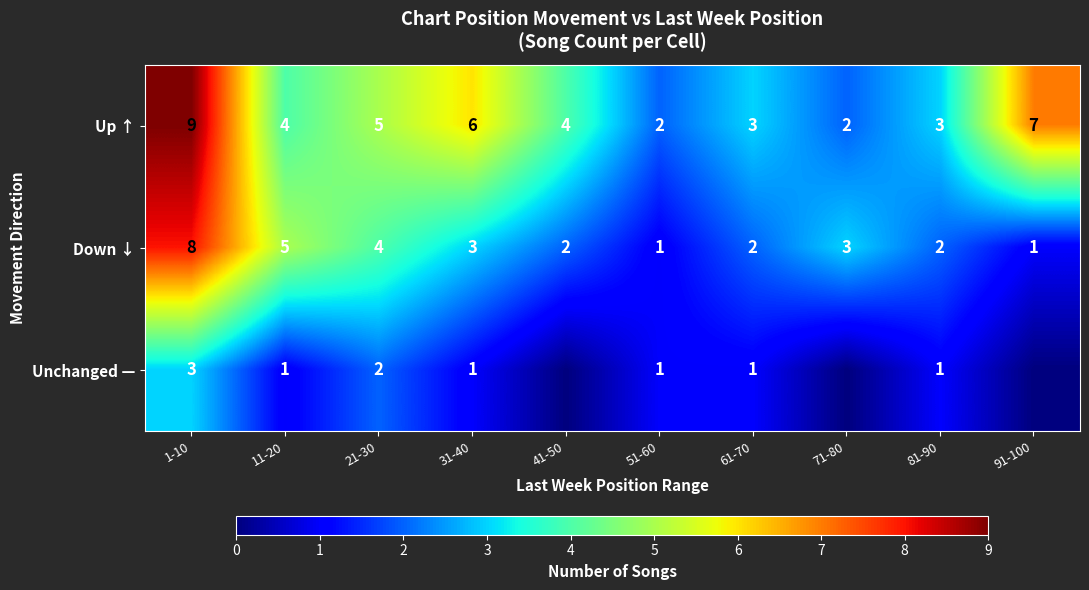

Is it true that Up ↑ equals 4 at 11-20?

True